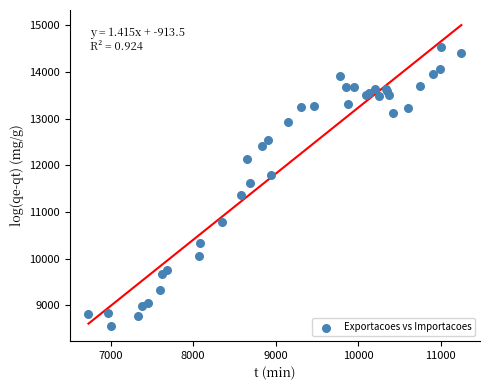

What Y value in the scatter plot is closest to 11548?

11621.5